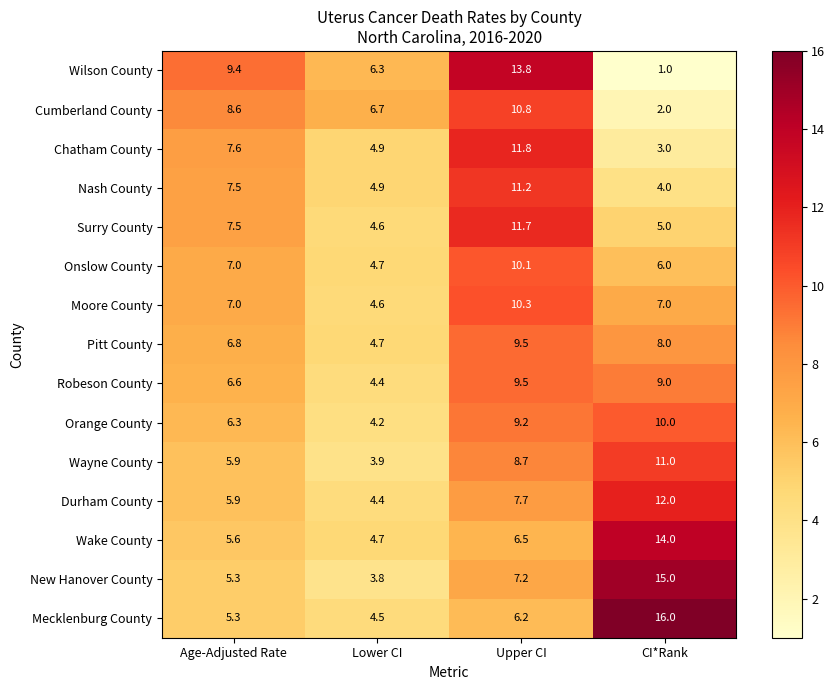

What is the difference between the maximum and minimum values in the Cumberland County series?

8.8